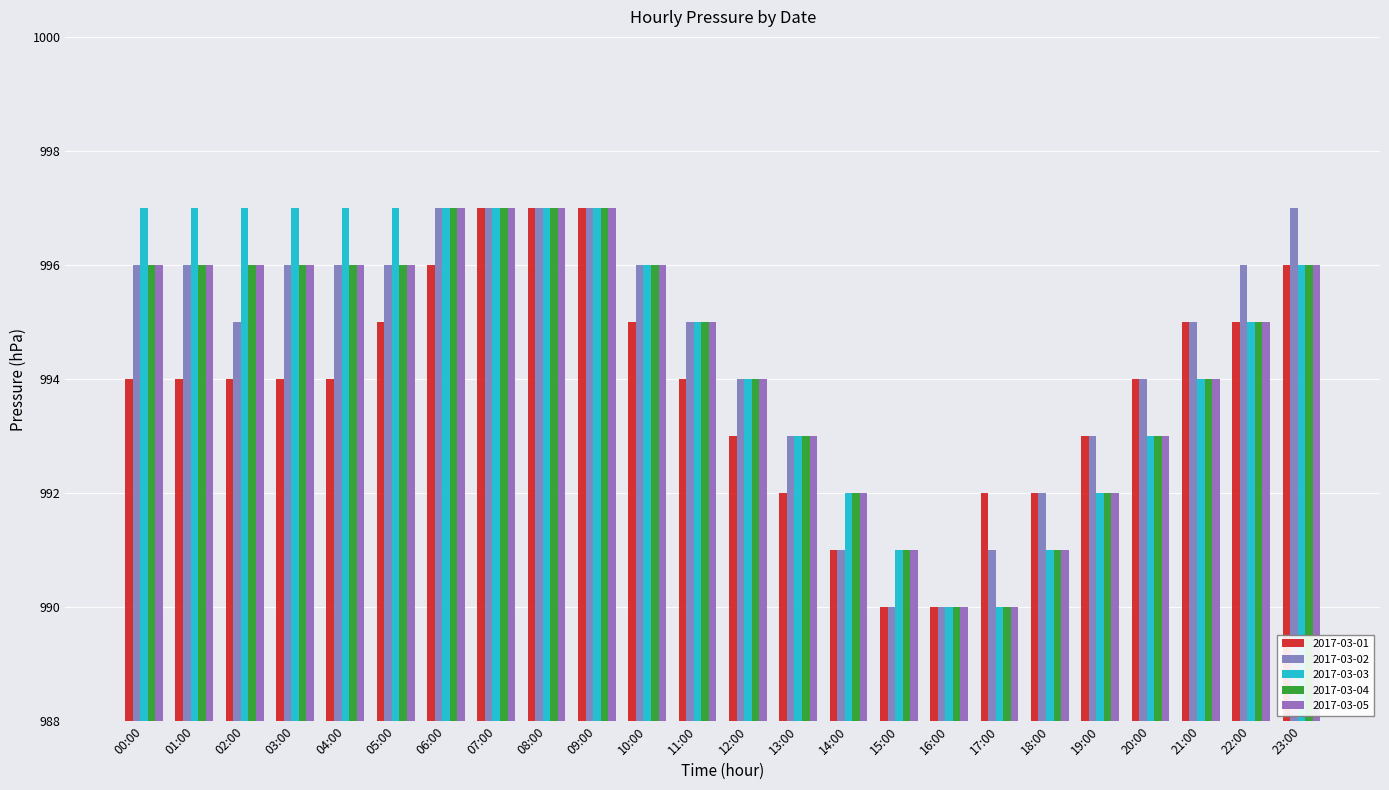

Are the bars horizontal?

No